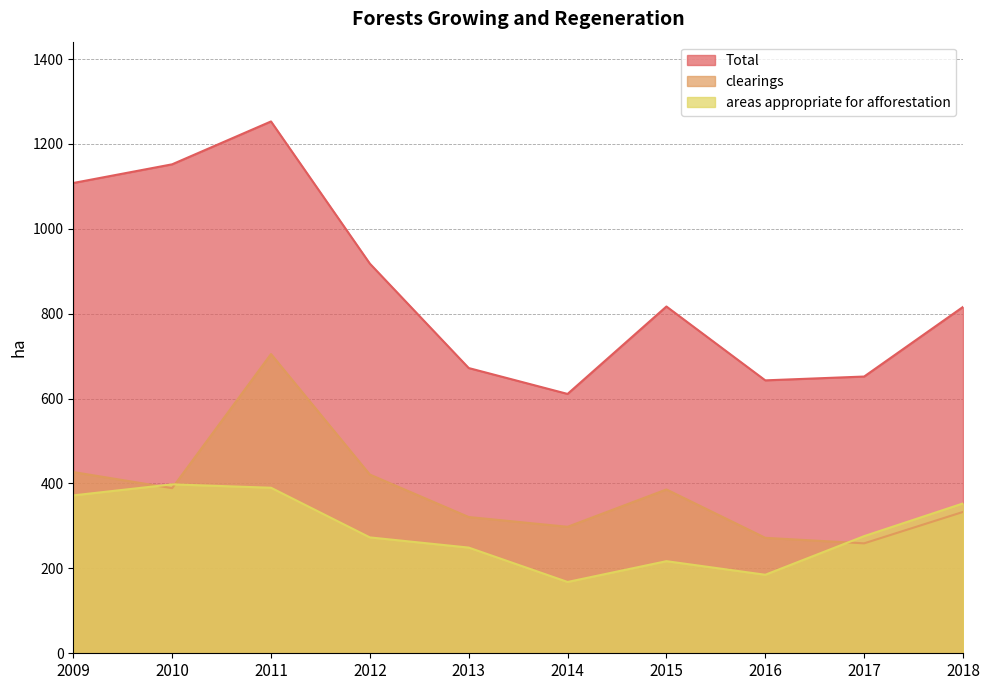

What is the total value across all series at 2013?

1242